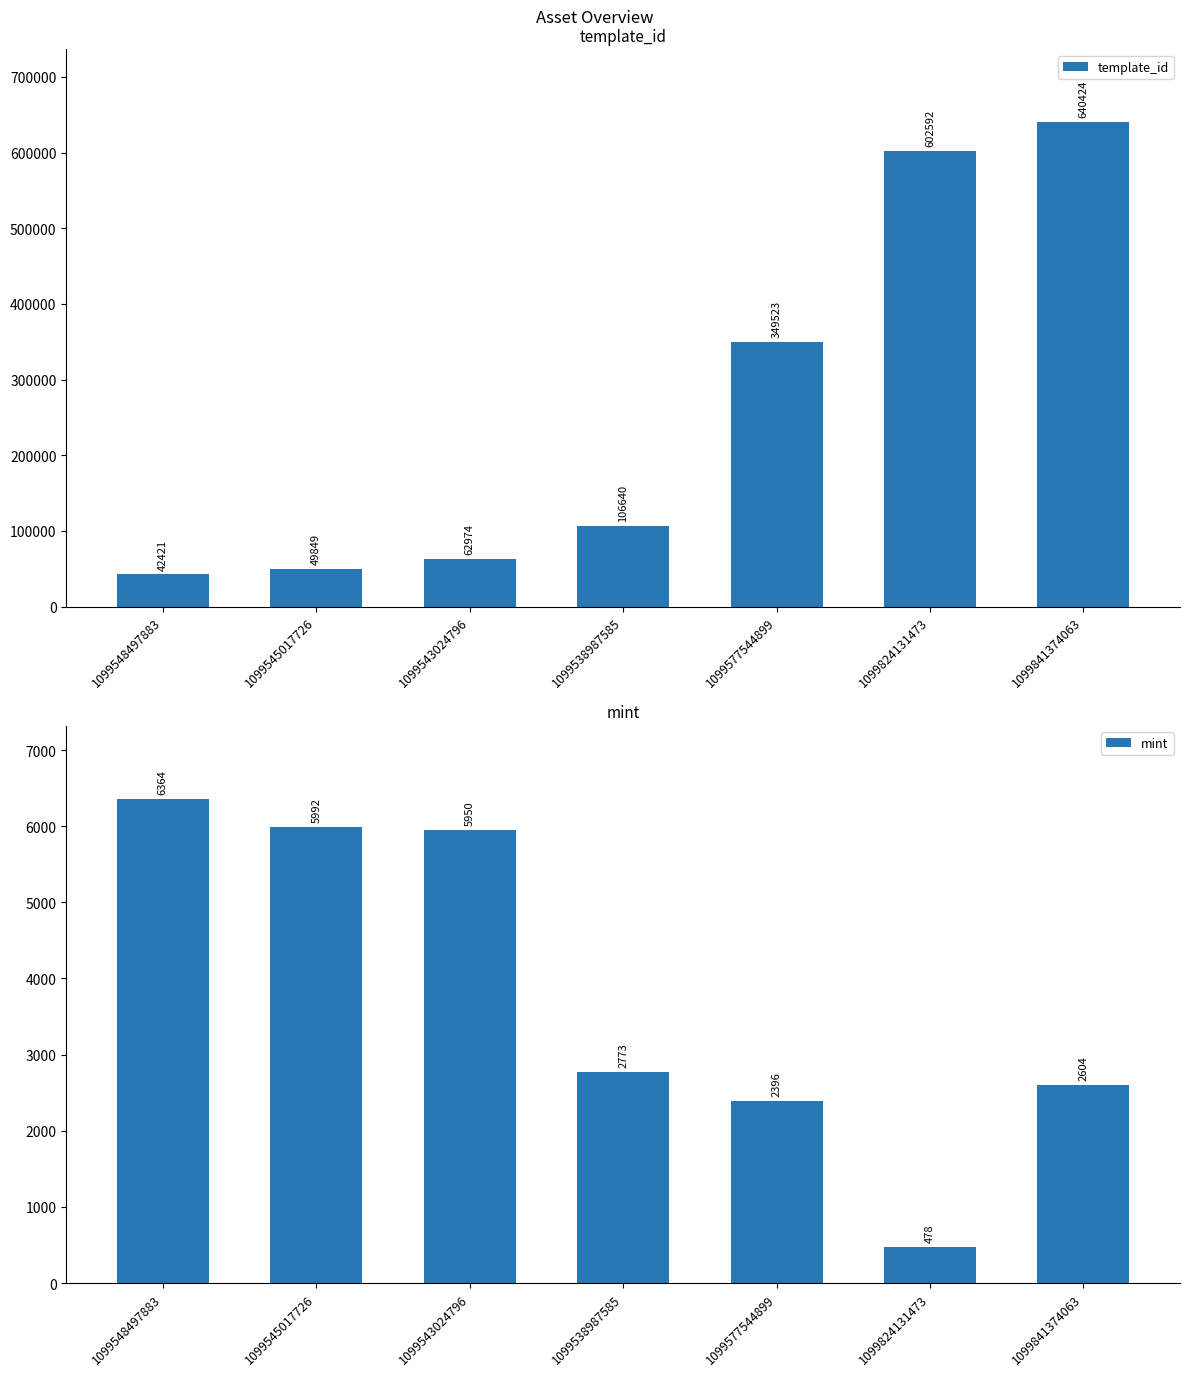

Rank the categories by mint value from highest to lowest.

1099548497883, 1099545017726, 1099543024796, 1099538987585, 1099841374063, 1099577544899, 1099824131473